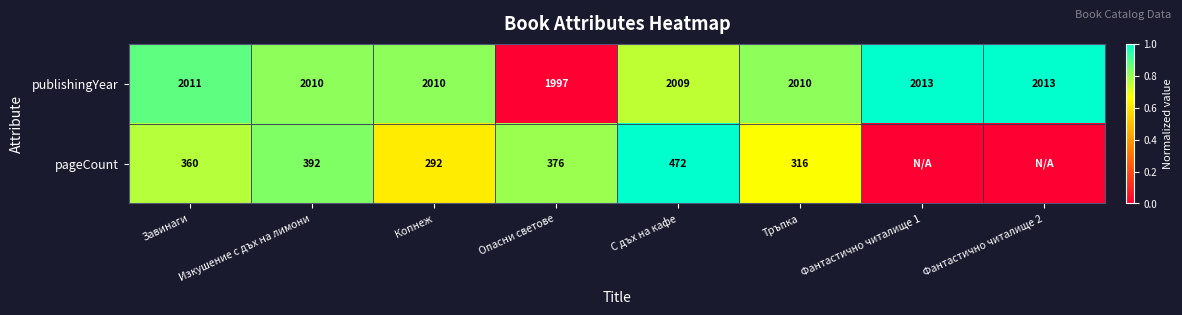

What is the sum of all publishingYear values?

16073